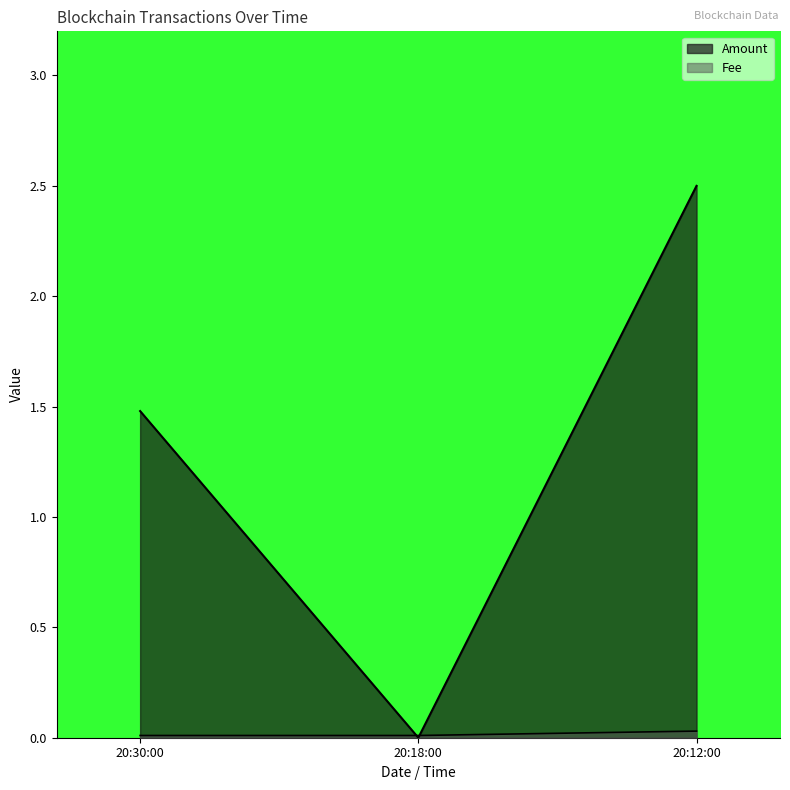

What is the difference between the Amount values at 20:18:00 and 20:12:00?

2.5